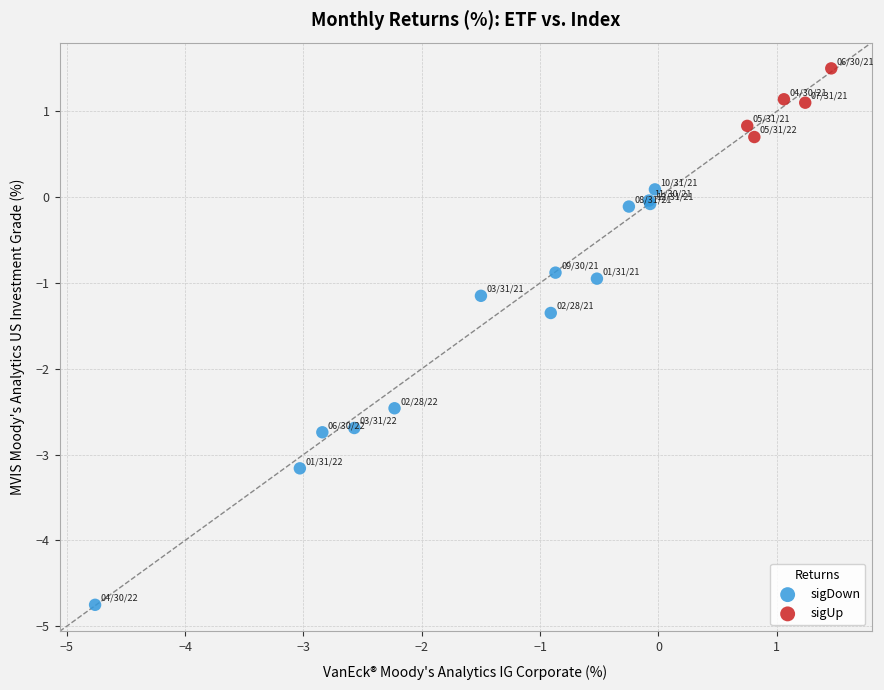

Which series has the widest spread of Y values?

sigDown